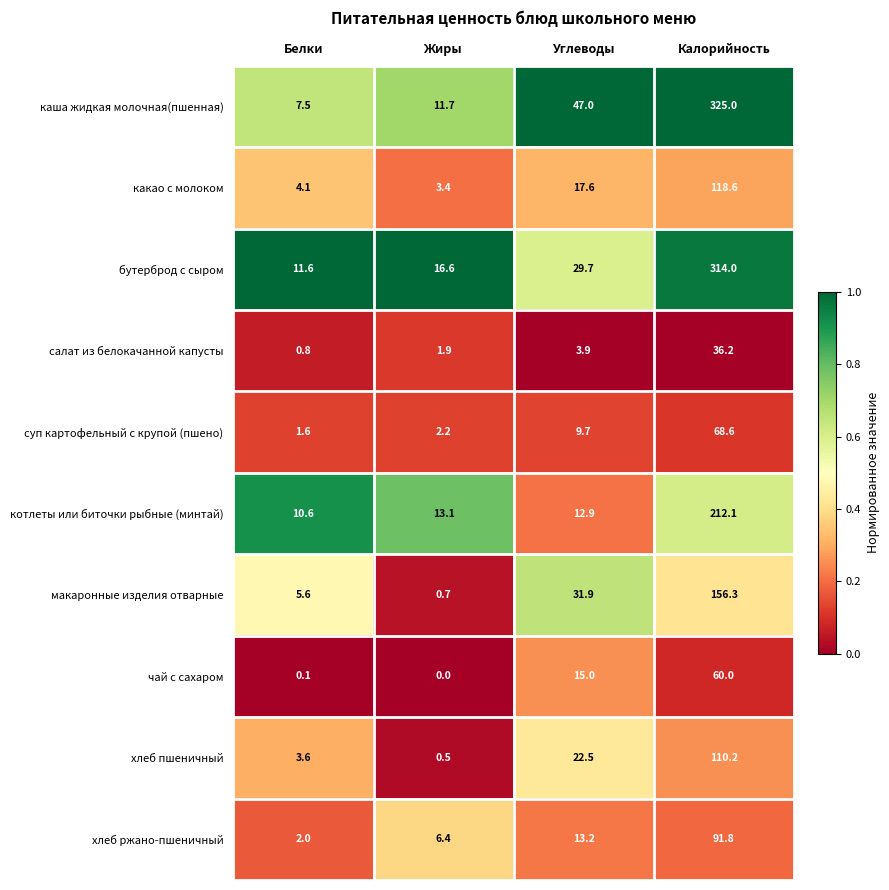

What is the maximum value shown in the chart?

325.0